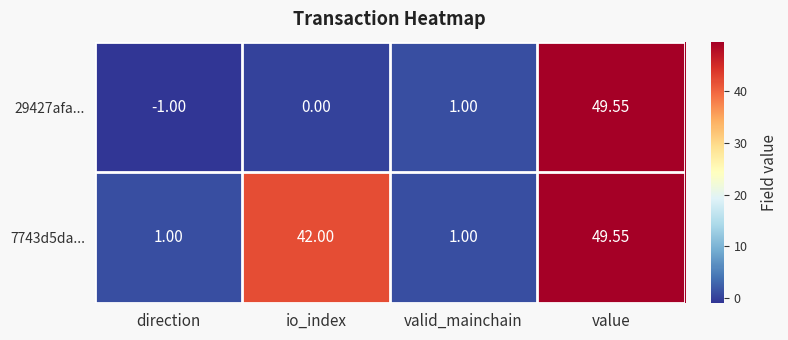

Is the value of 7743d5da... at io_index greater than the value of 29427afa... at valid_mainchain?

Yes